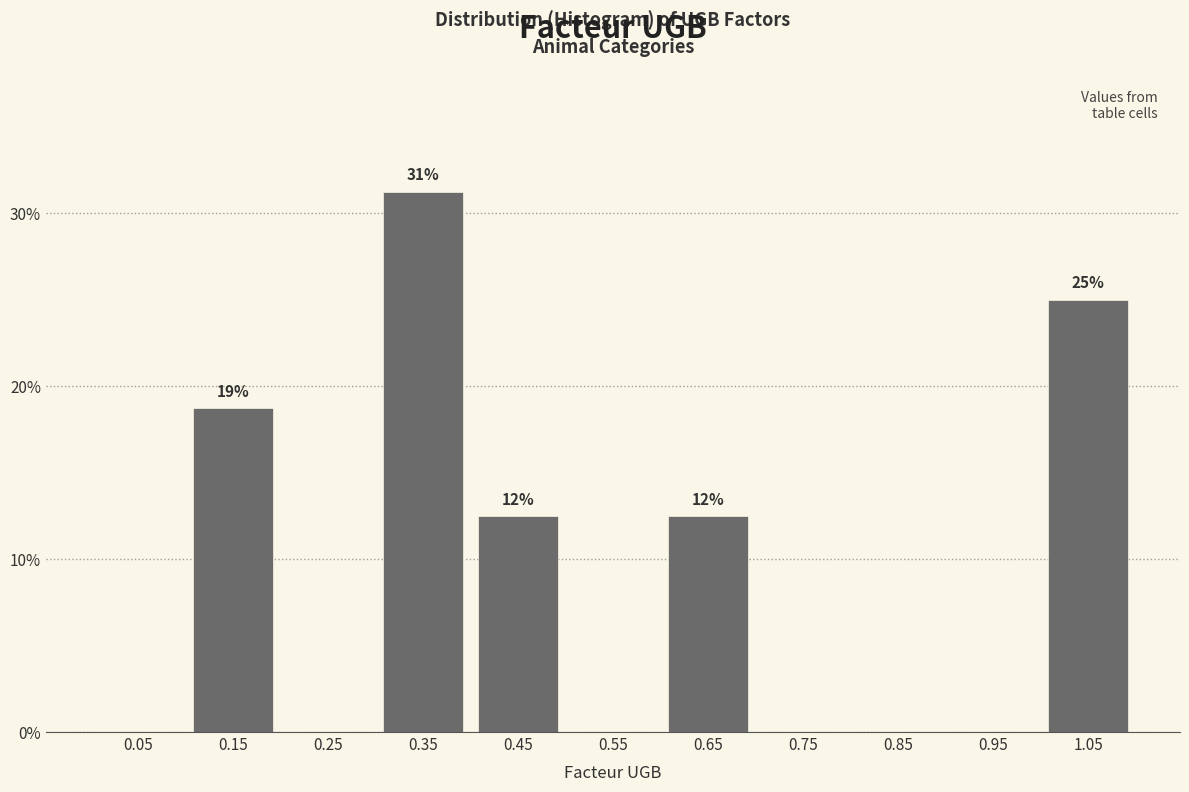

Over which range of the x-axis is the bar tallest?

0.3 to 0.4